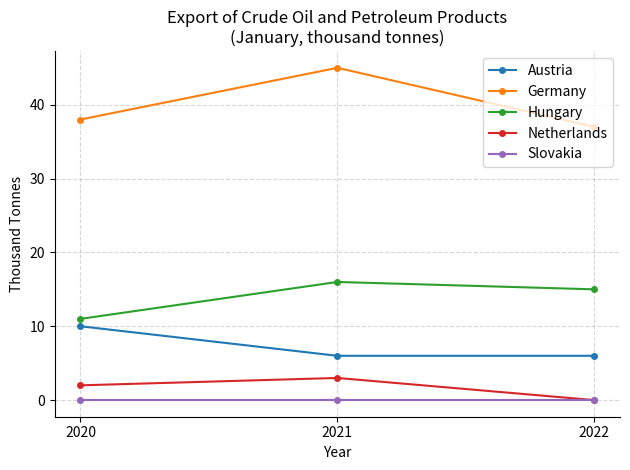

Which series has the widest spread of values?

Germany